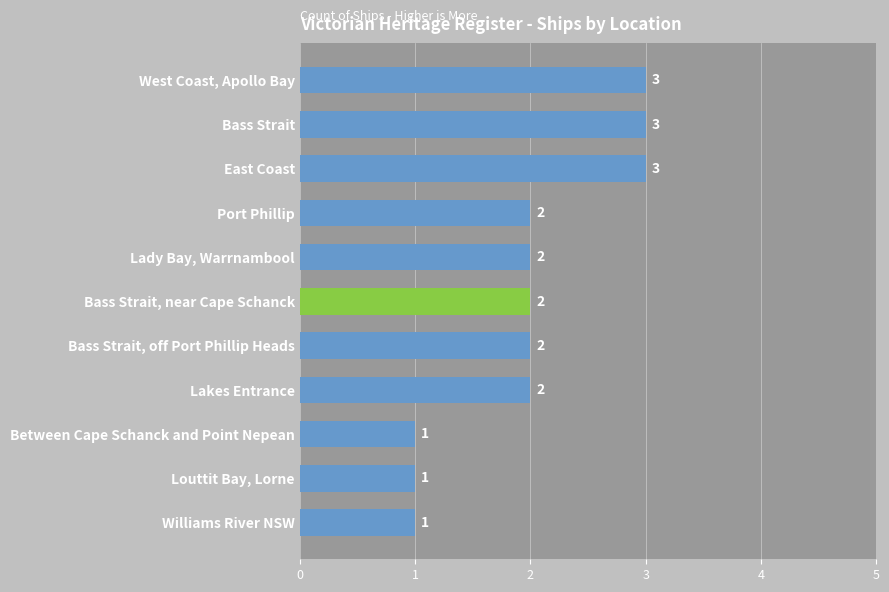

What value does the data have at West Coast, Apollo Bay?

3